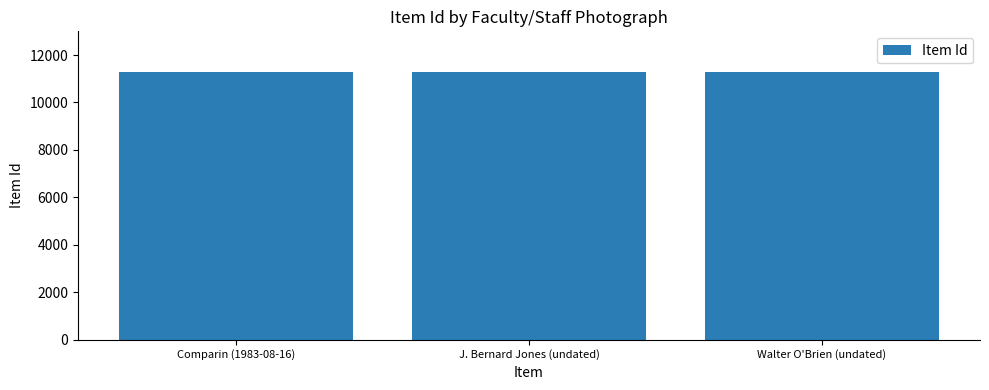

What is the label of the 3rd bar from the right?

Comparin (1983-08-16)